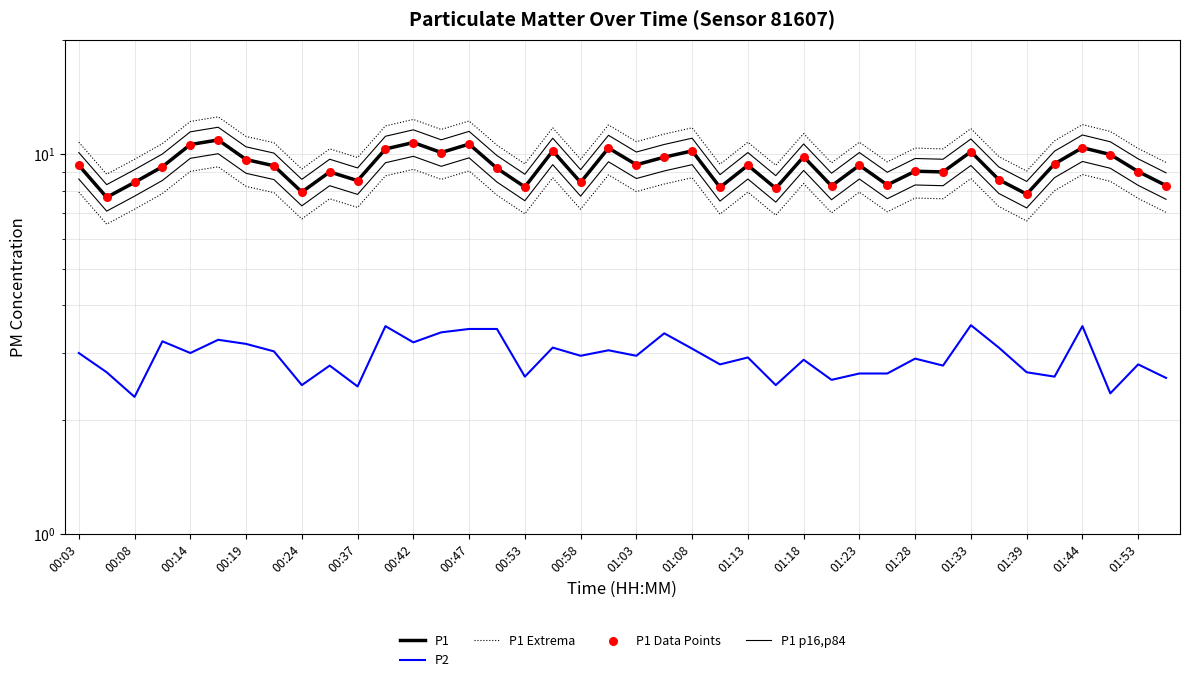

Which series has the largest total across all categories?

P1 Extrema